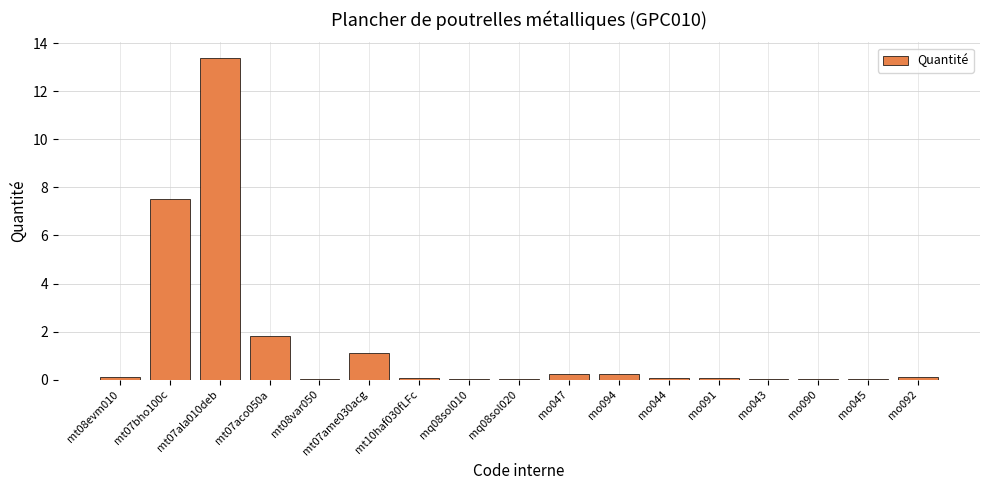

At which label is the value closest to 6?

mt07bho100c